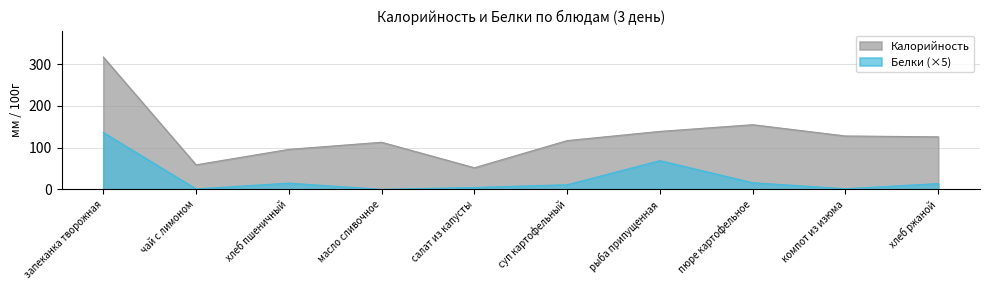

True or false: Белки and Калорийность cross at least once.

False